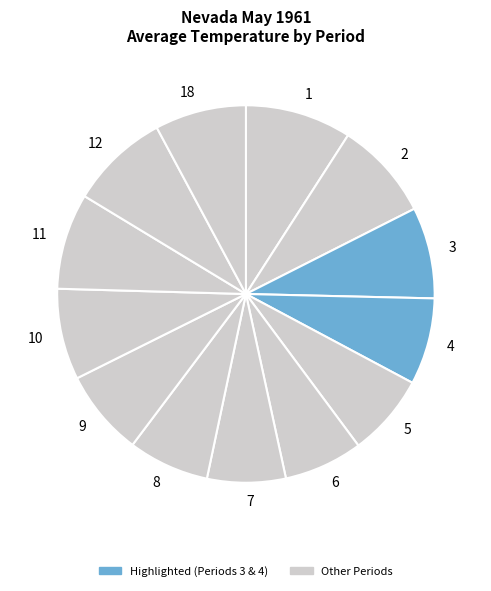

Does any single category account for the majority?

No